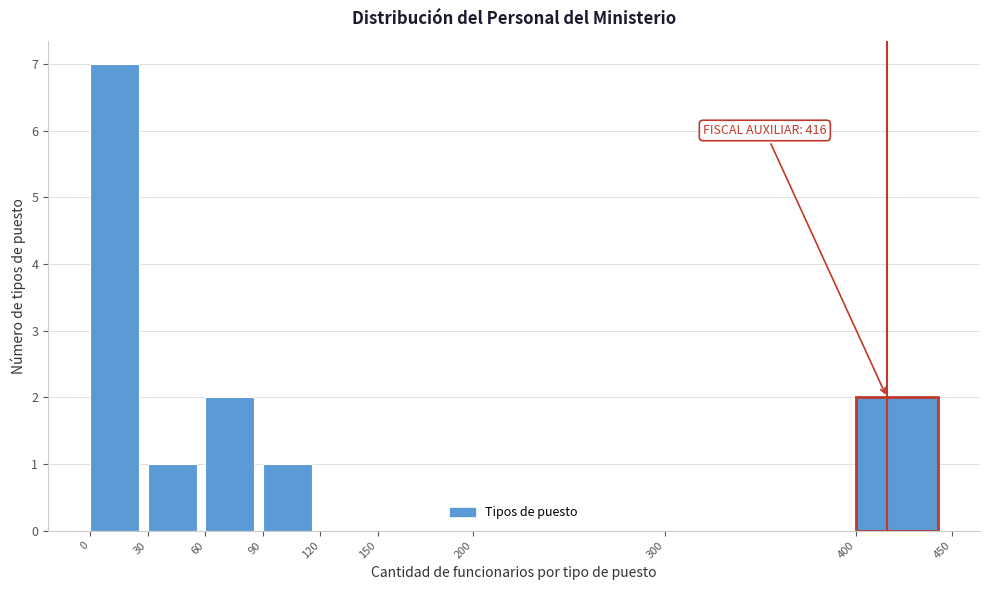

Over which range of the x-axis is the bar tallest?

0 to 30